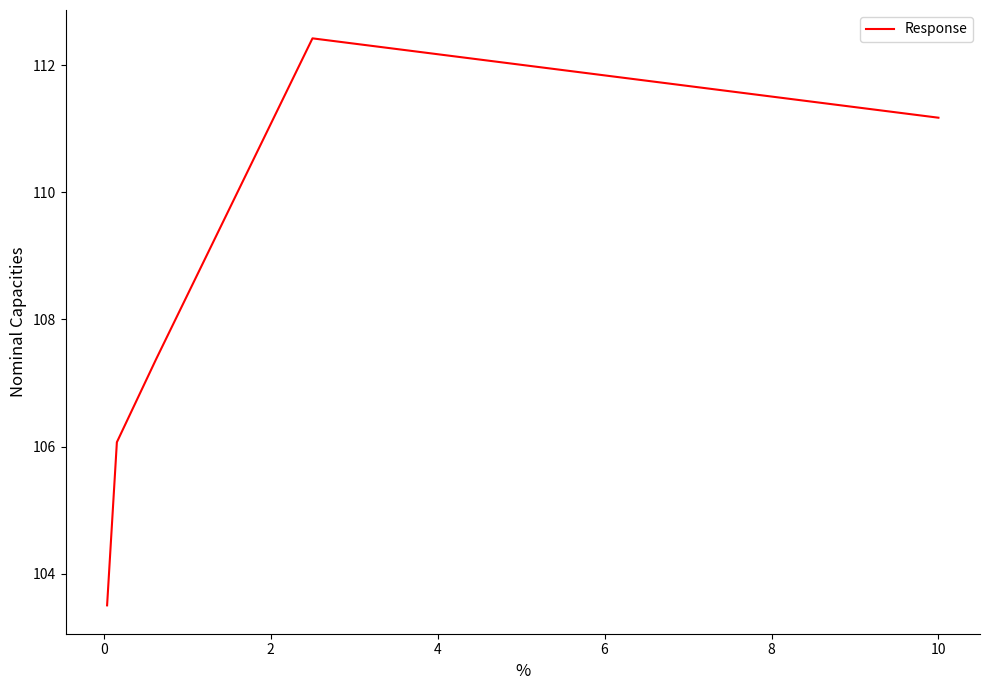

How many interior local peaks (higher than both neighbors) does the data have?

1